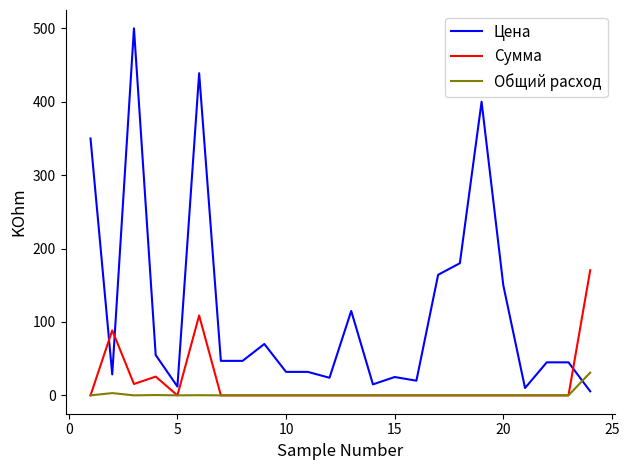

List the series in order of their peak value, lowest first.

Общий расход, Сумма, Цена